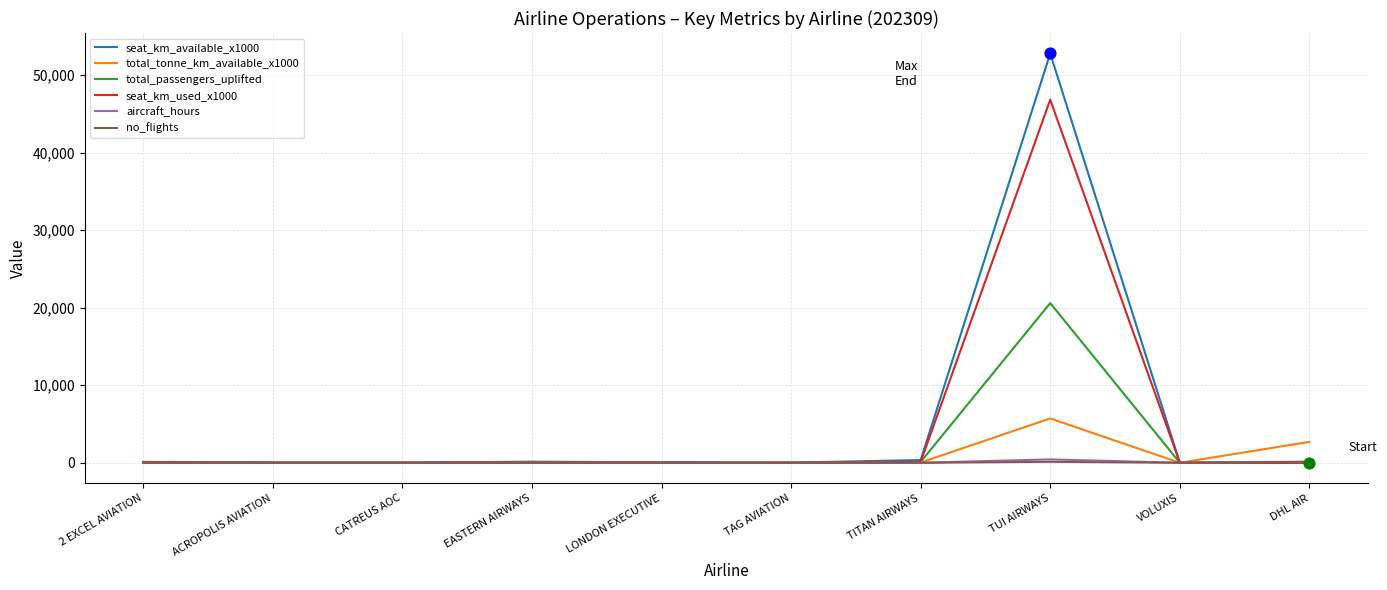

What is the total value across all series at TUI AIRWAYS?

126458.1